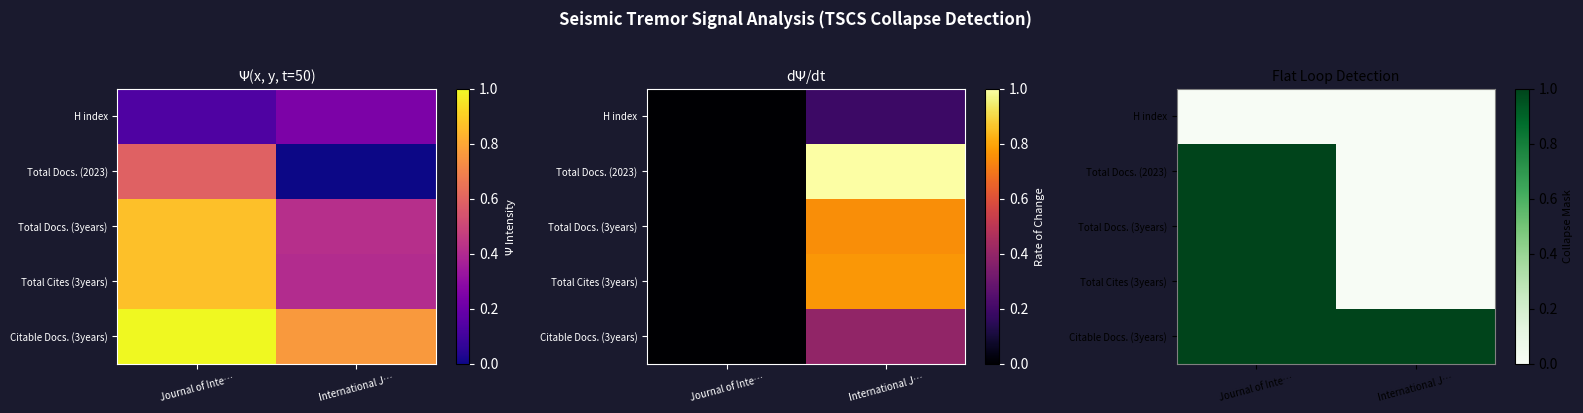

List the series in order of their peak value, lowest first.

H index, Total Docs. (2023), Total Docs. (3years), Total Cites (3years), Citable Docs. (3years)